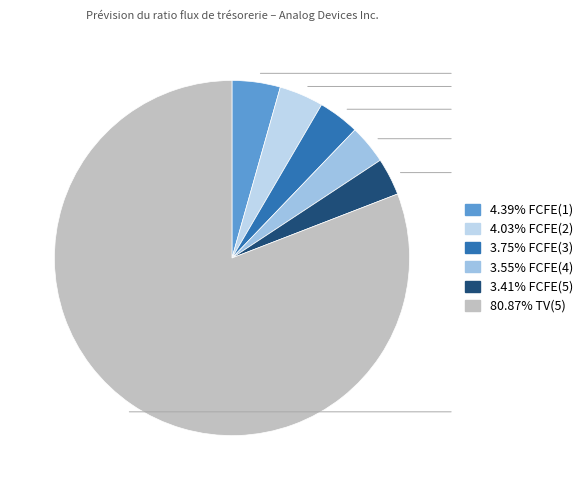

Count the number of slices in the pie.

6